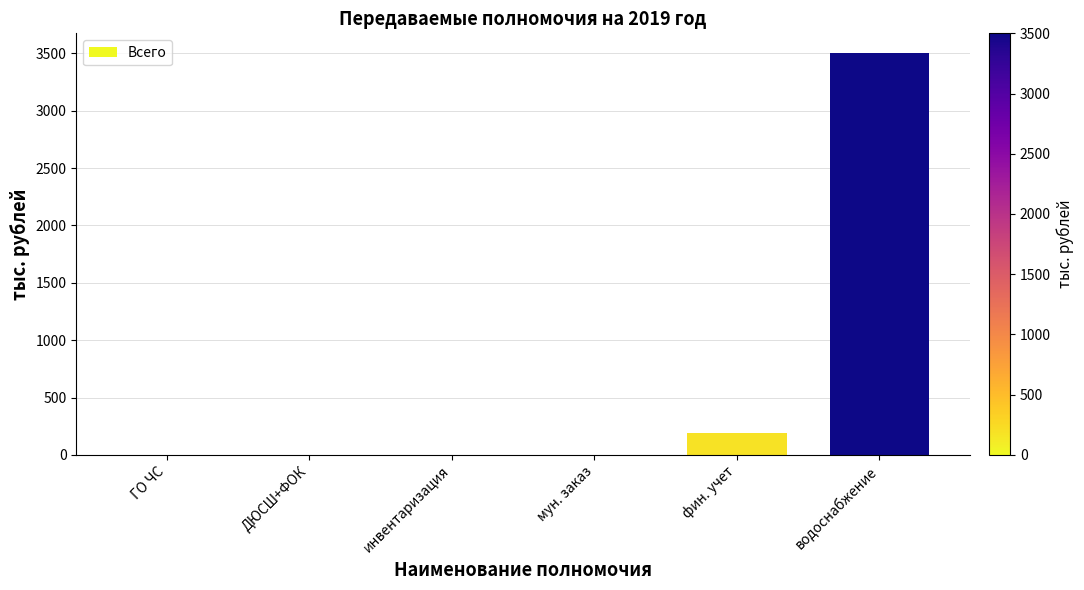

Which category has the highest value across all series?

водоснабжение